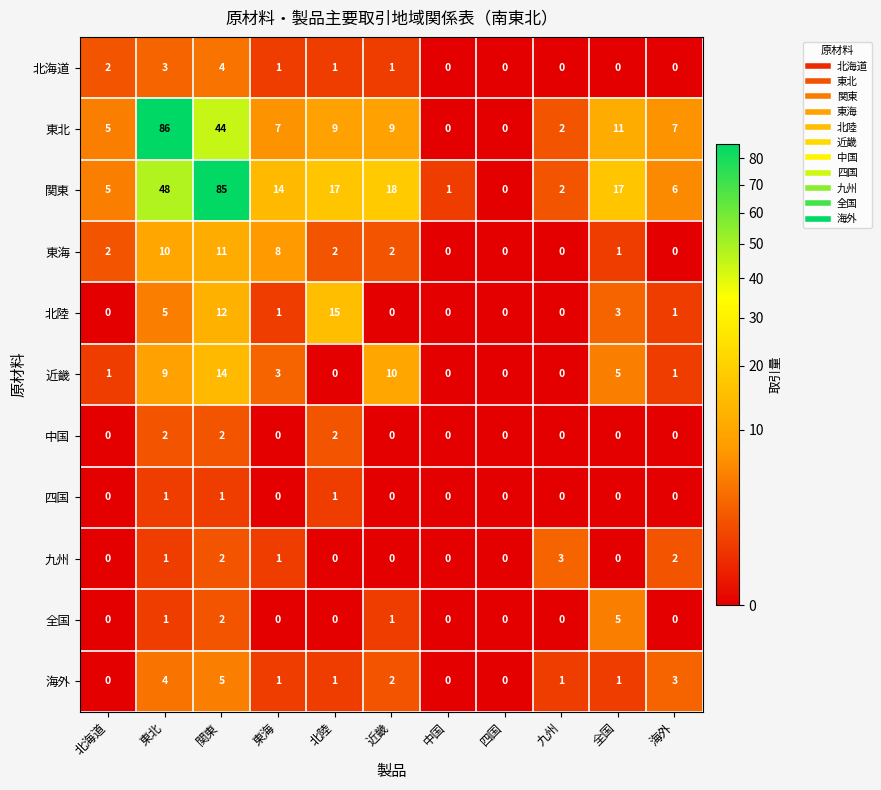

At which category is the sum across all series the highest?

関東